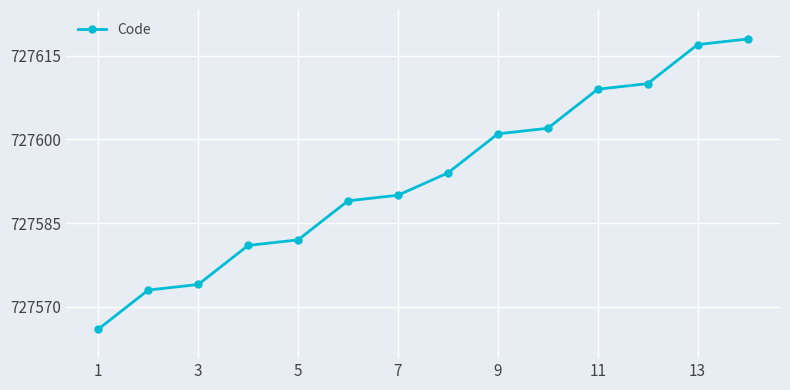

What is the difference between the maximum and minimum values?

52